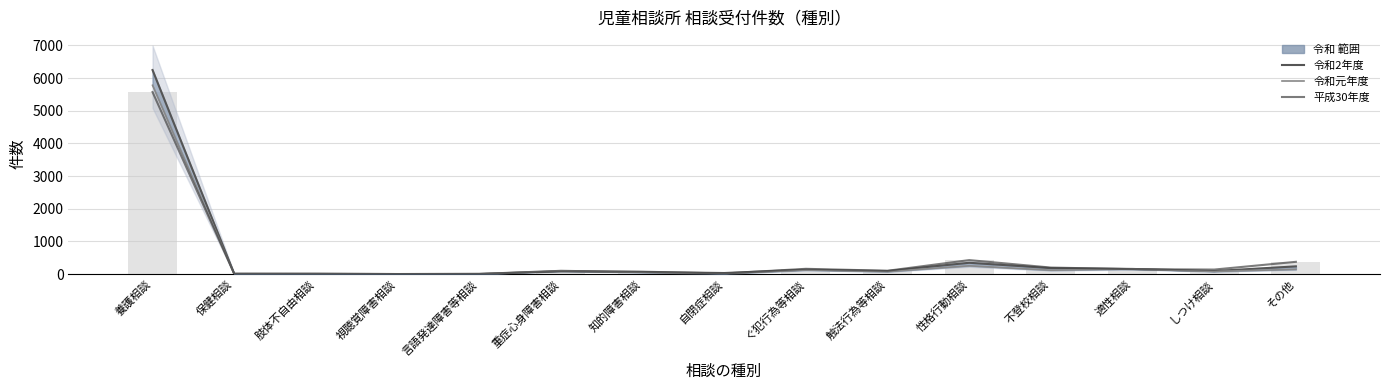

Reading left to right, extract all data points from this chart.

令和2年度: 6248	9	11	1	4	99	63	32	137	94	346	182	157	92	236
令和元年度: 5780	2	5	0	2	93	53	9	124	75	253	119	154	81	145
平成30年度: 5573	10	6	1	6	80	73	18	161	101	428	199	150	138	375